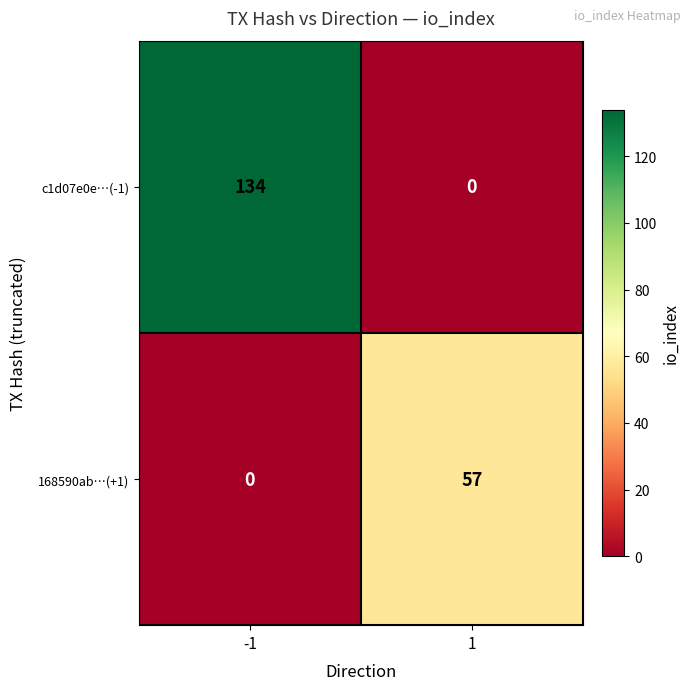

Is the value of 168590ab…(+1) at -1 greater than the value of c1d07e0e…(-1) at -1?

No